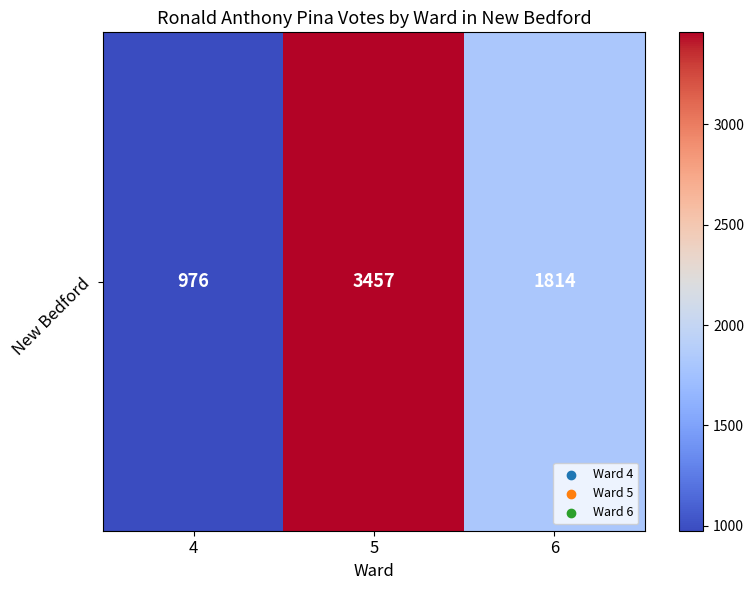

What is the difference between the values at 6 and 4?

838